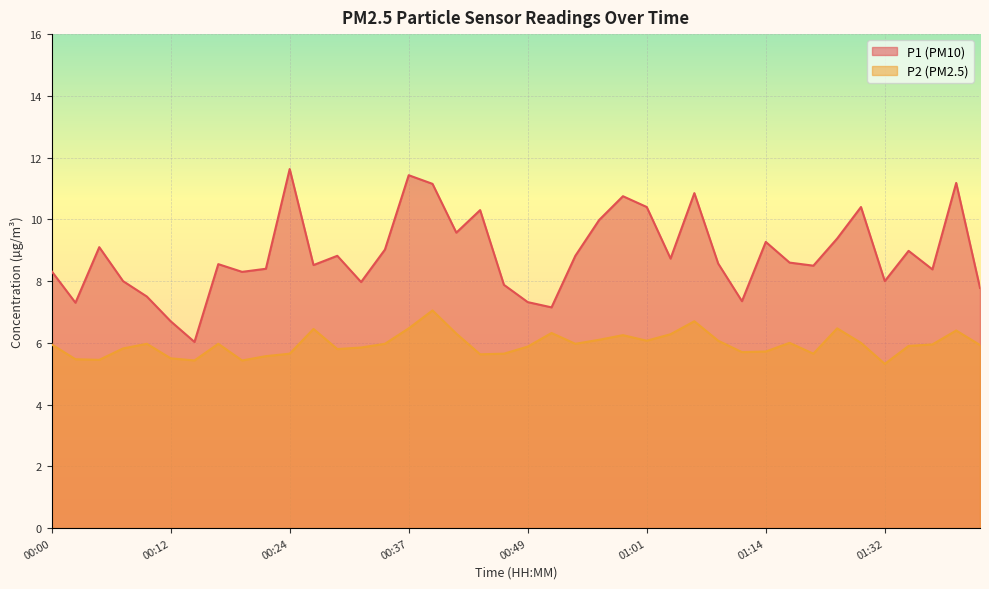

Rank the series by their maximum value, from highest to lowest.

P1 (PM10), P2 (PM2.5)